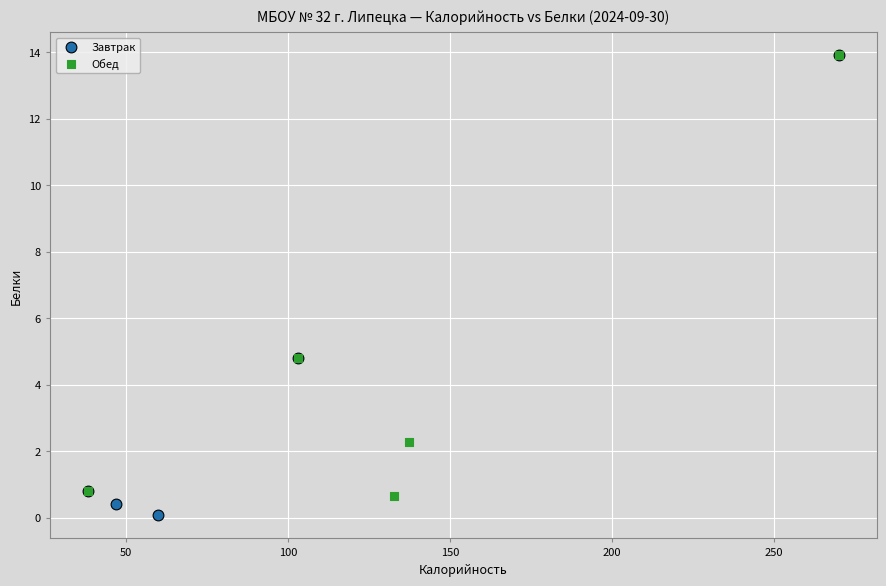

What are all the series names shown in the legend?

Завтрак, Обед